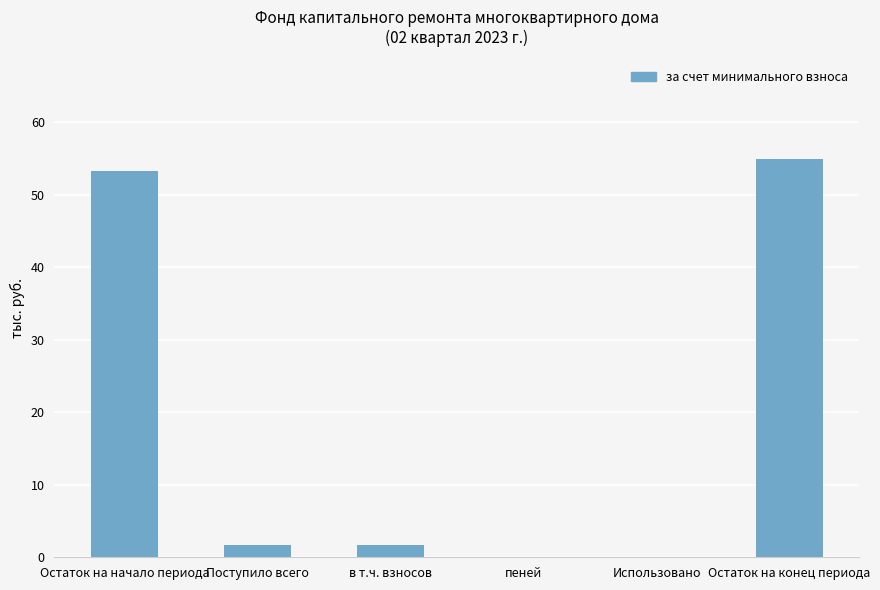

What is the change in value from Остаток на начало периода to Использовано?

-53.3